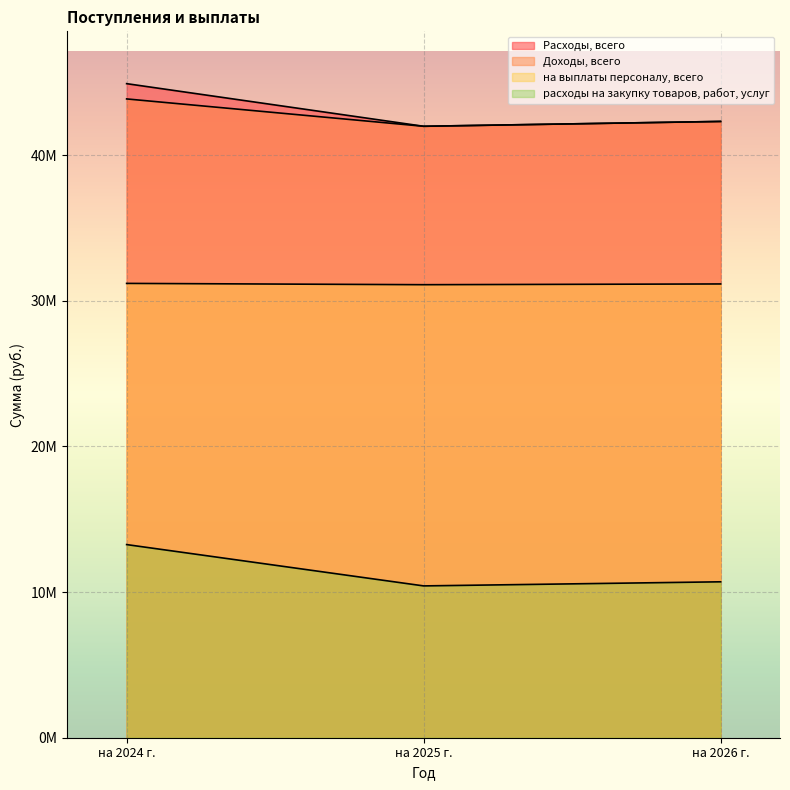

Rank the categories by Доходы, всего value from highest to lowest.

на 2024 г., на 2026 г., на 2025 г.